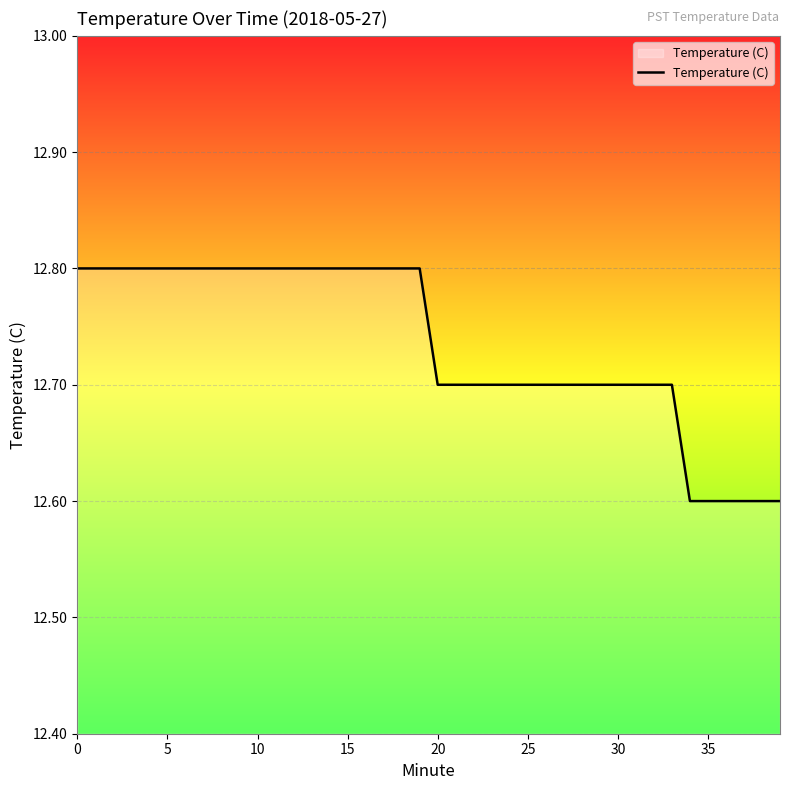

What is the greatest value displayed?

12.8